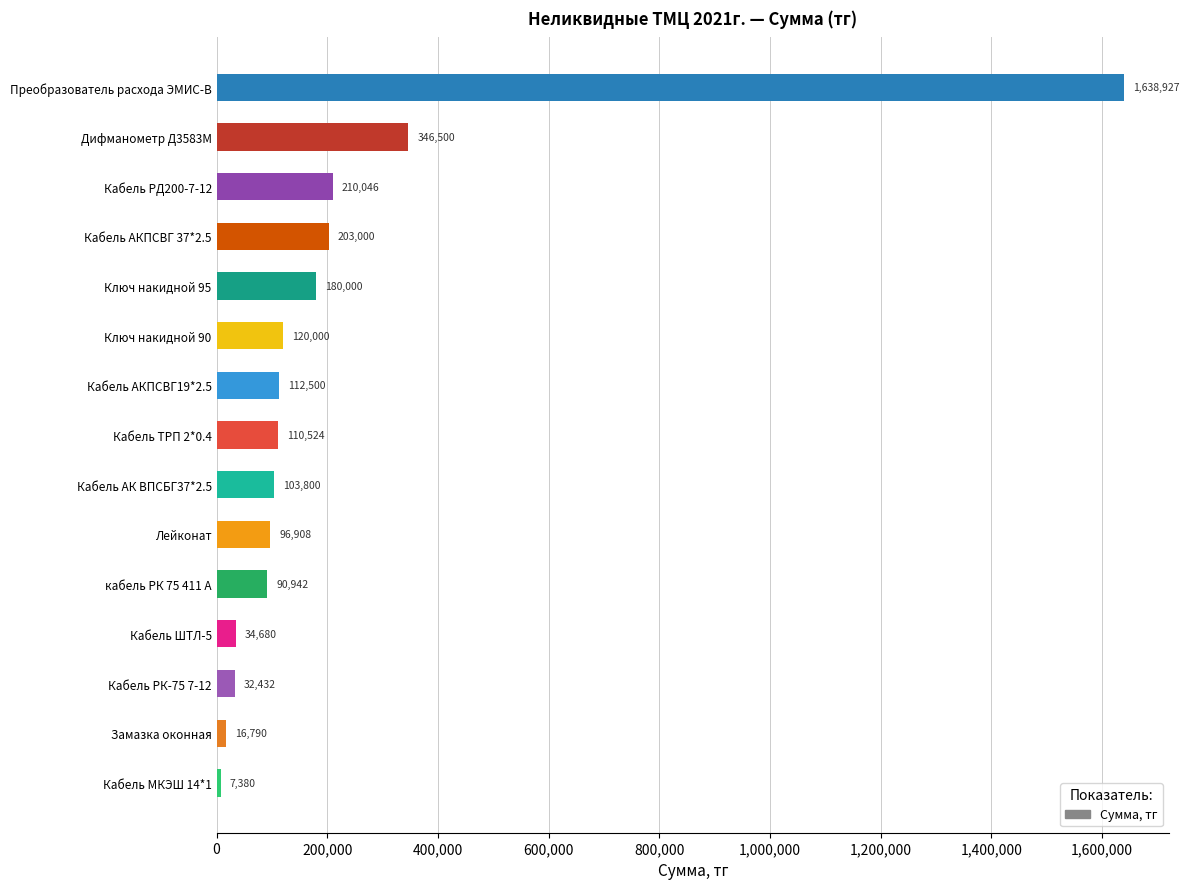

Where is the data nearest to the value 823153?

Дифманометр Д3583М